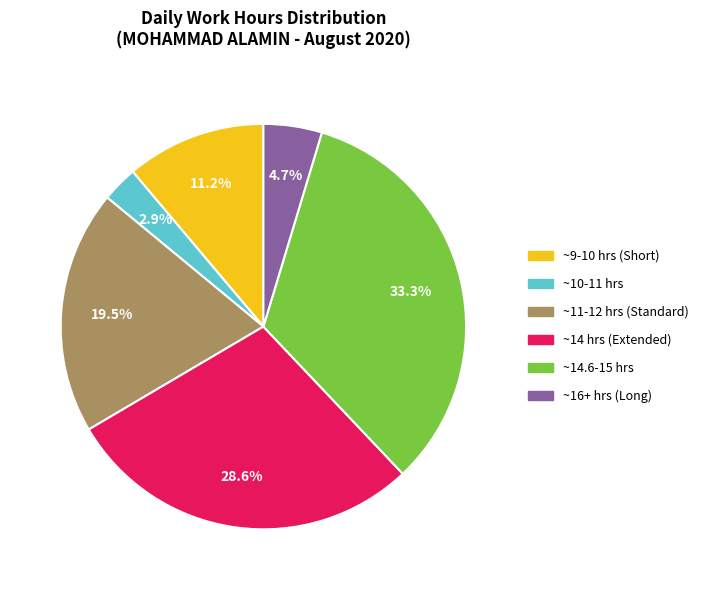

Is there a majority slice in this chart?

No